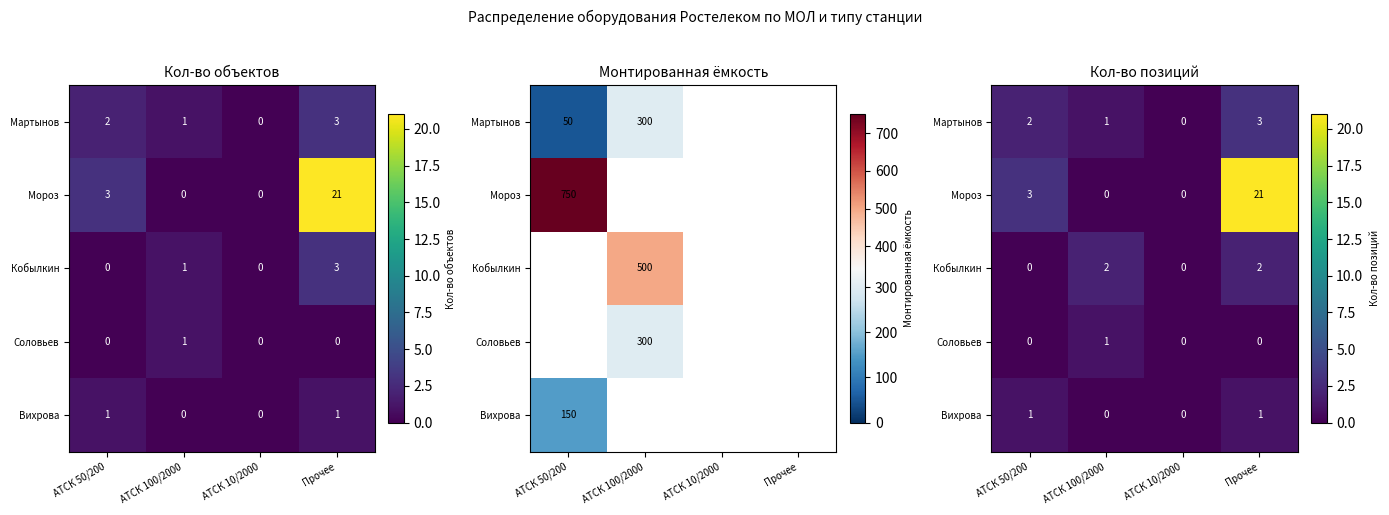

Is the value of Мороз at Прочее greater than the value of Вихрова at АТСК 50/200?

Yes